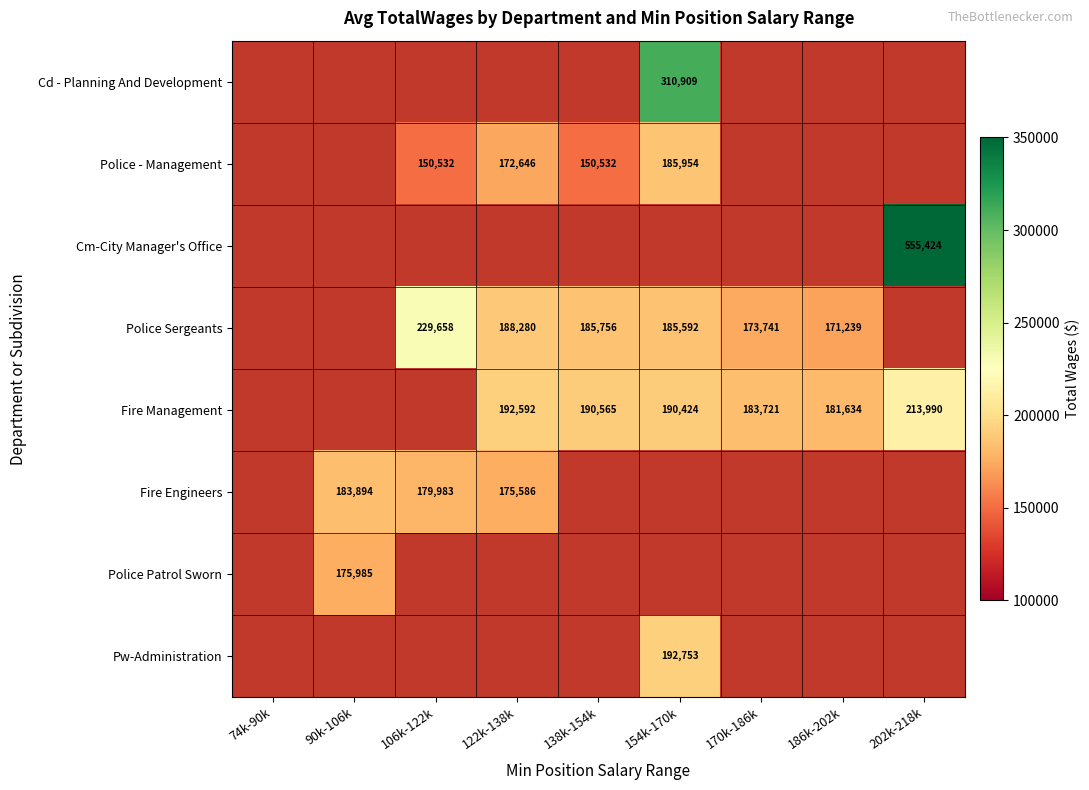

The value of Fire Management at 138k-154k is 124223.6. True or false?

False